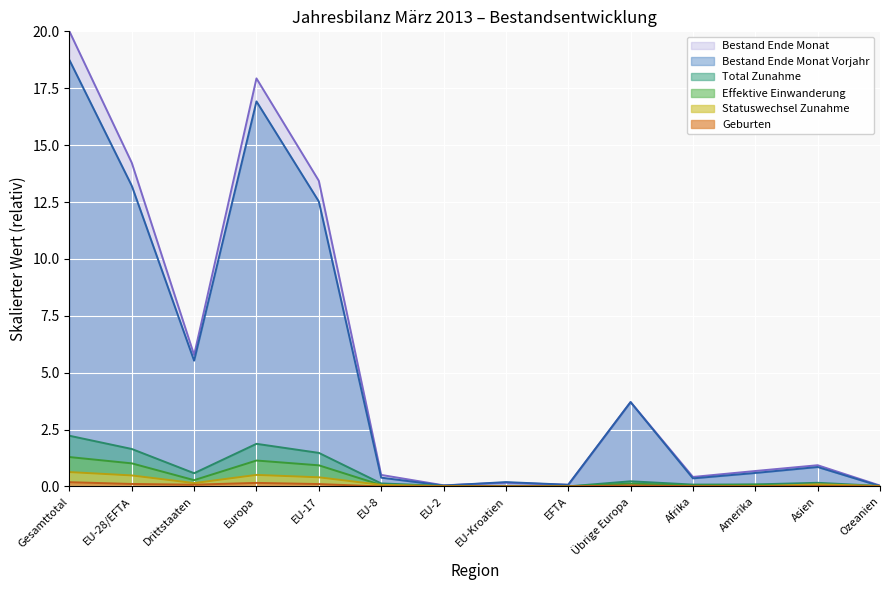

How many lines are shown in the chart?

6